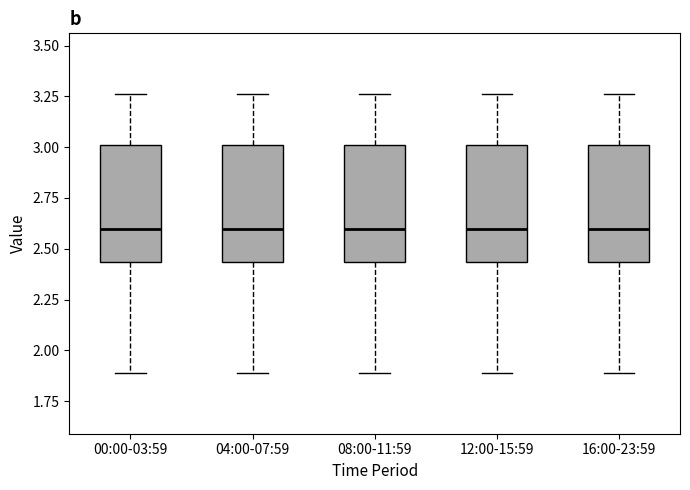

Where does the upper whisker of the box for 00:00-03:59 end on the y-axis? The values are not printed on the chart, so give them approximately, as read against the axis.

3.25